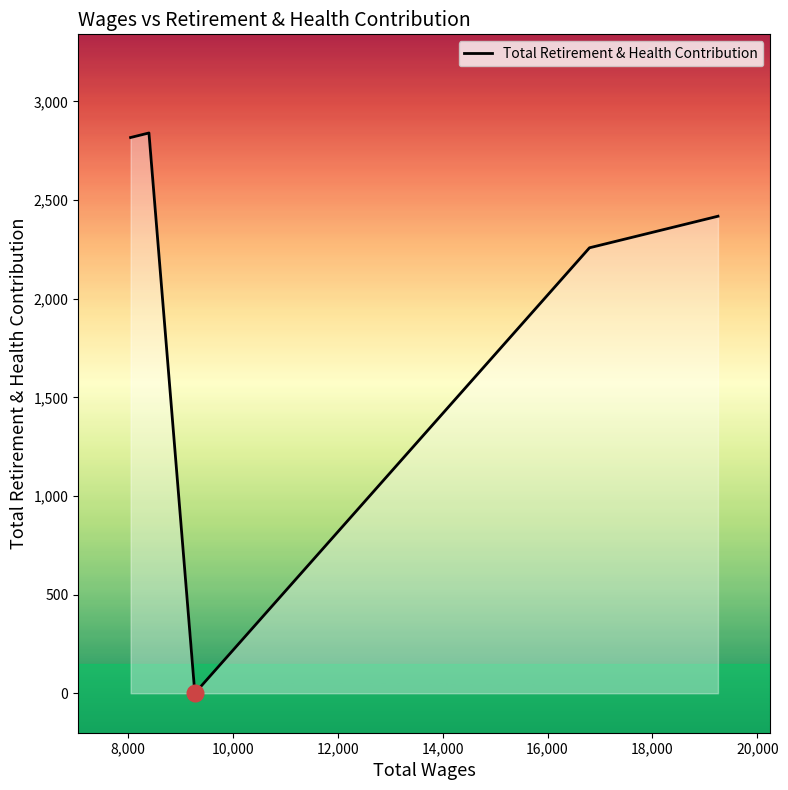

What is the greatest value displayed?

2840